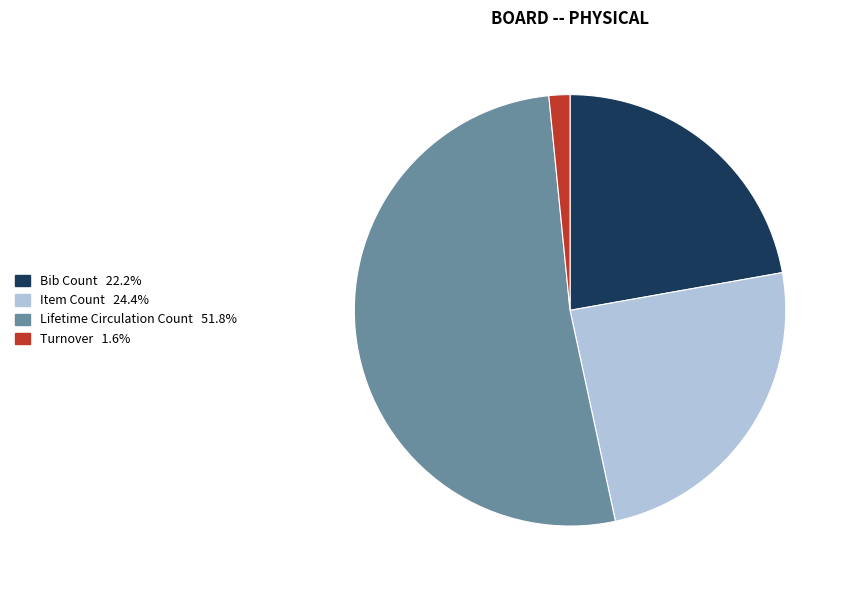

Combined, do Lifetime Circulation Count and Item Count account for over 50%?

Yes